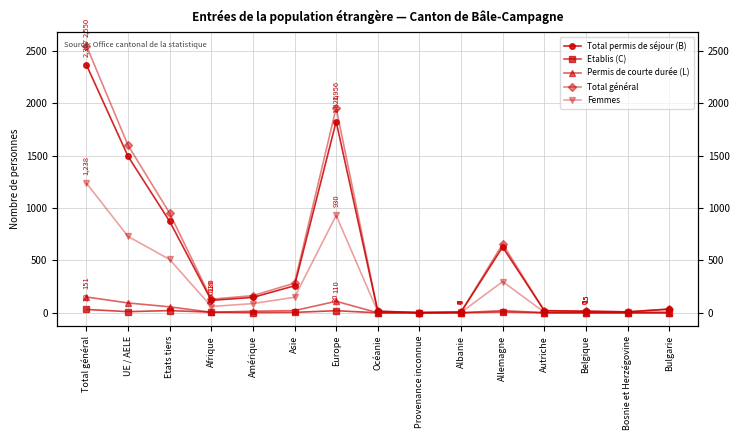

How many values in Etablis (C) are above zero?

8